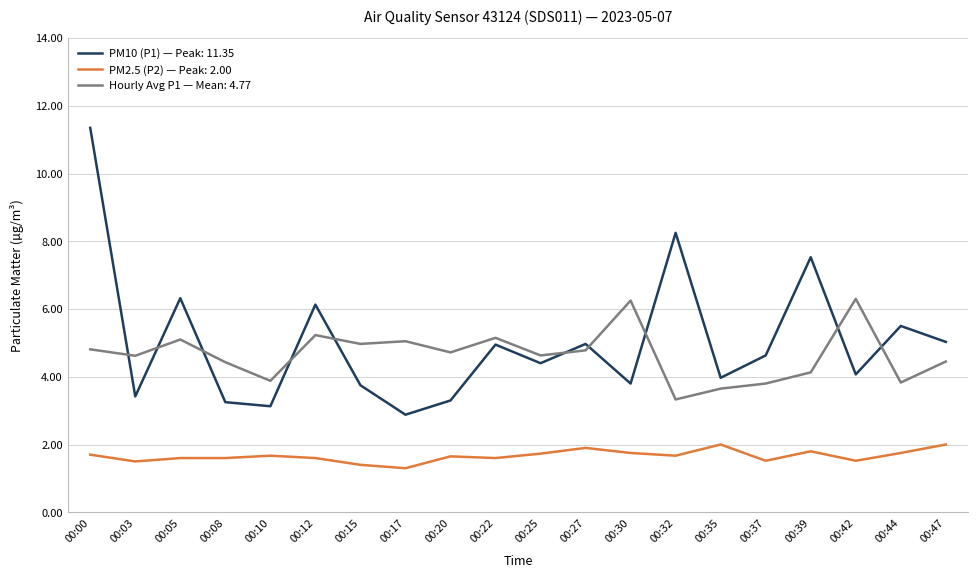

What is the difference between the maximum and minimum values in the PM2.5 (P2) — Peak: 2.00 series?

0.7